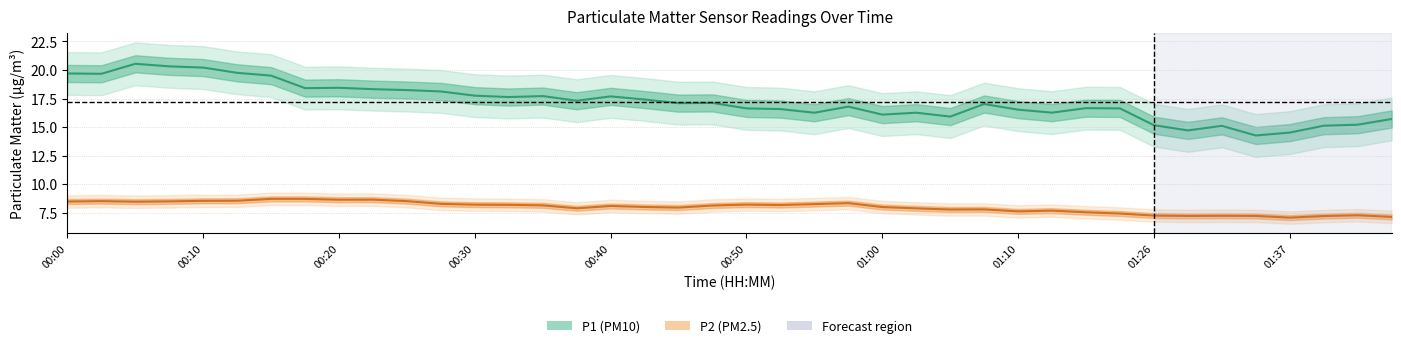

What is the label of the 32nd point from the left?

01:20